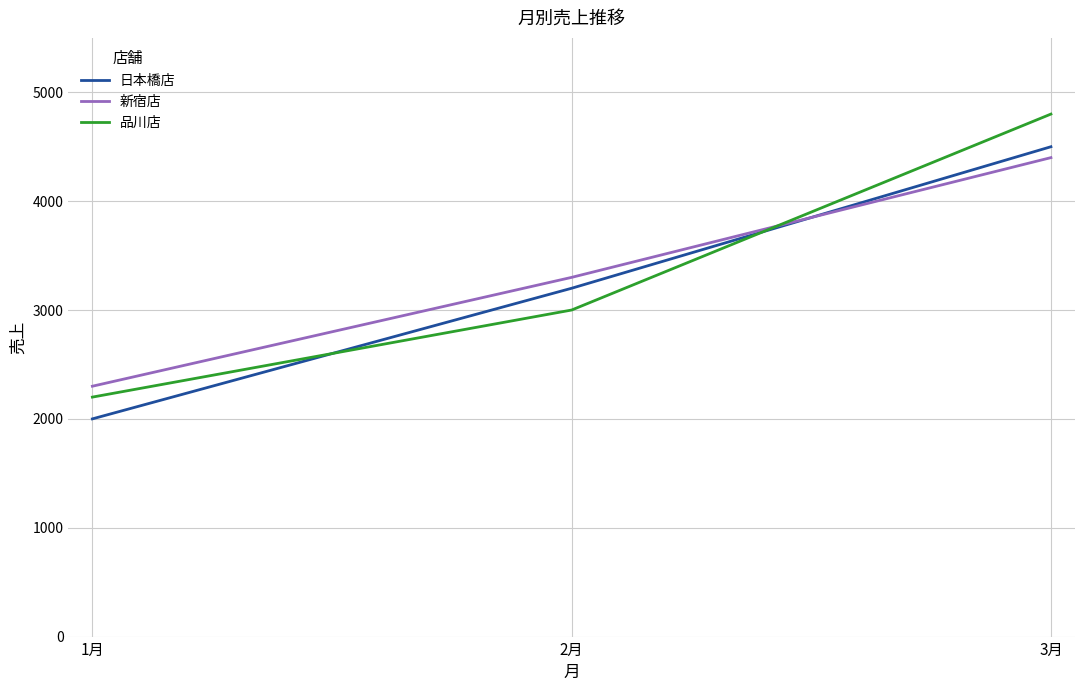

What is the difference between the maximum and minimum values in the 新宿店 series?

2100